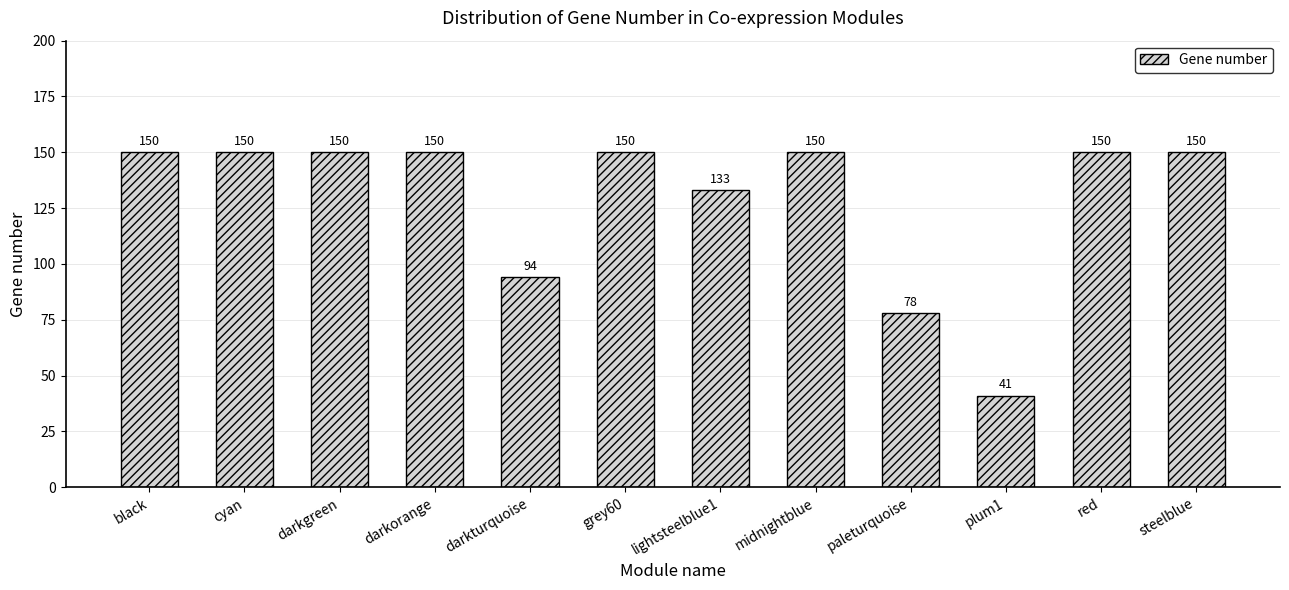

The chart shows a value of 150 at cyan. True or false?

True